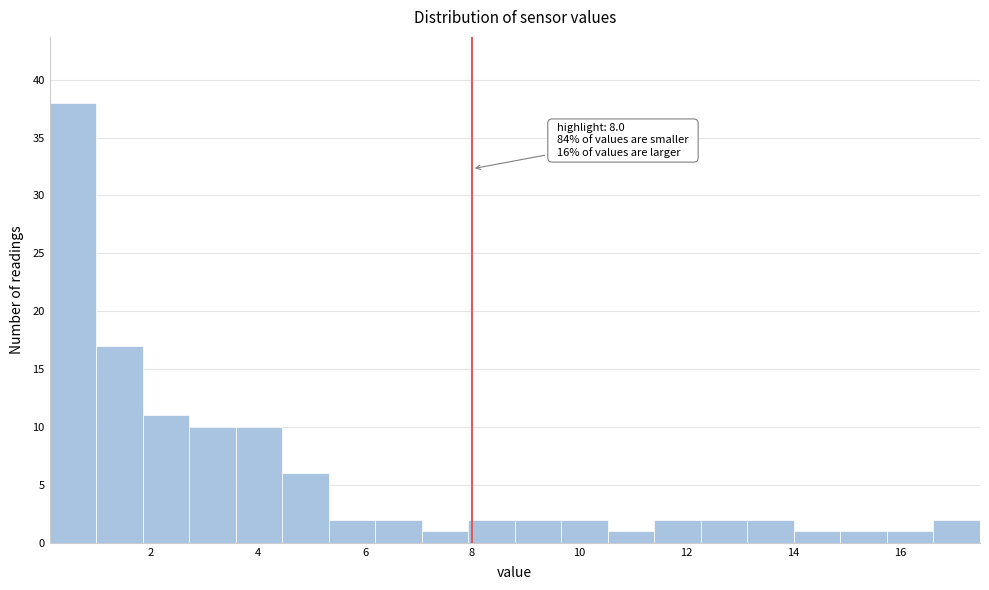

Which range on the x-axis has the tallest bar?

0.2 to 1.0